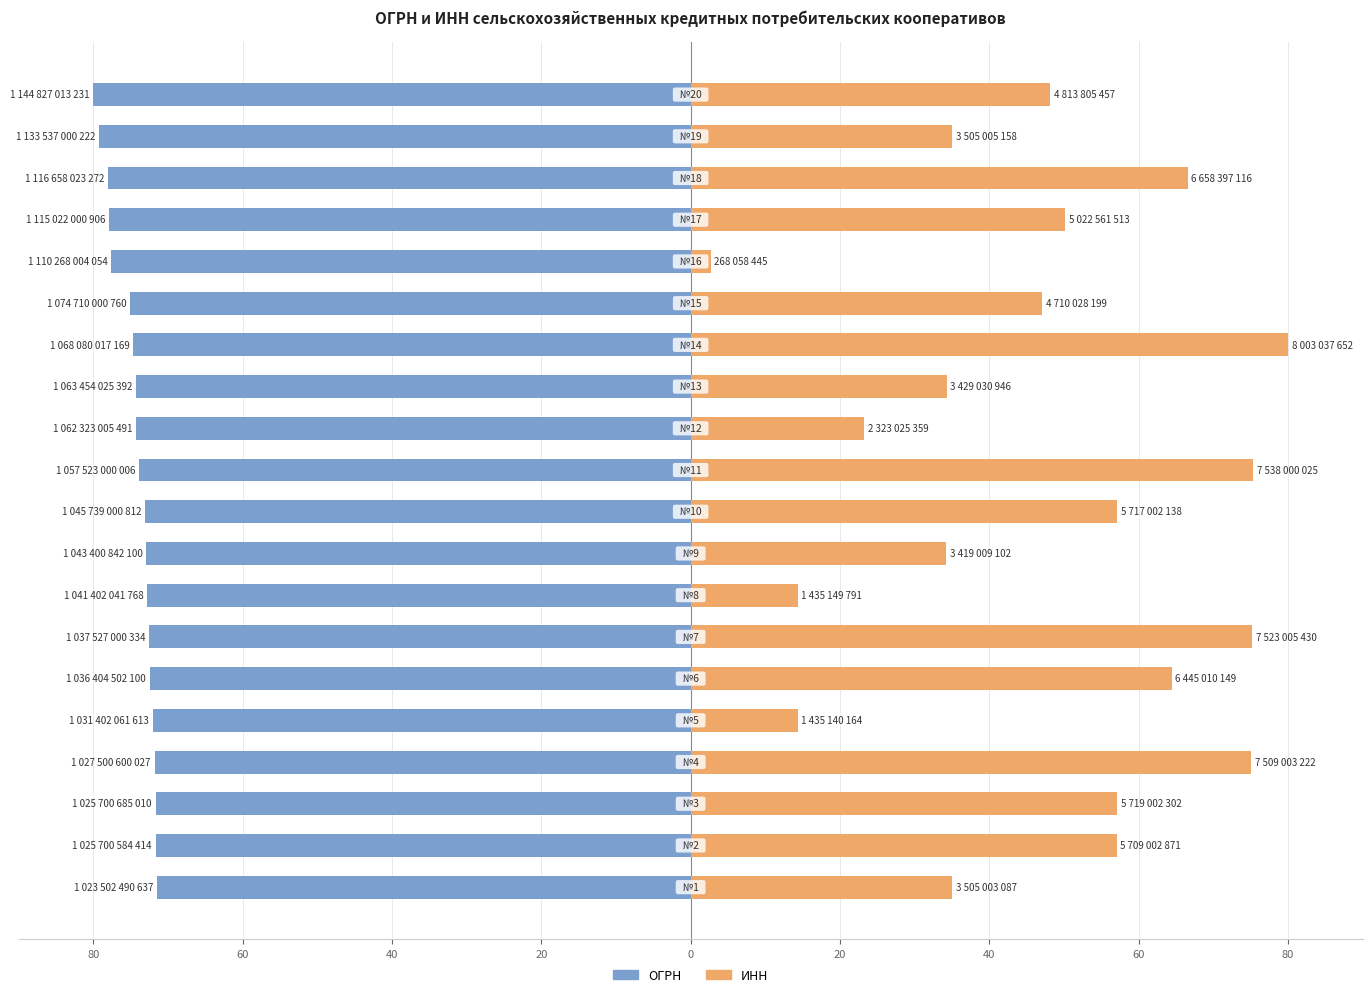

Which series changed the most between 0 and 15?

ИНН